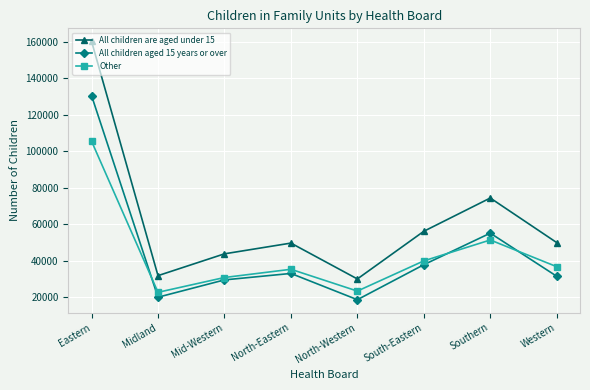

At how many categories does at least one series exceed 152369?

1